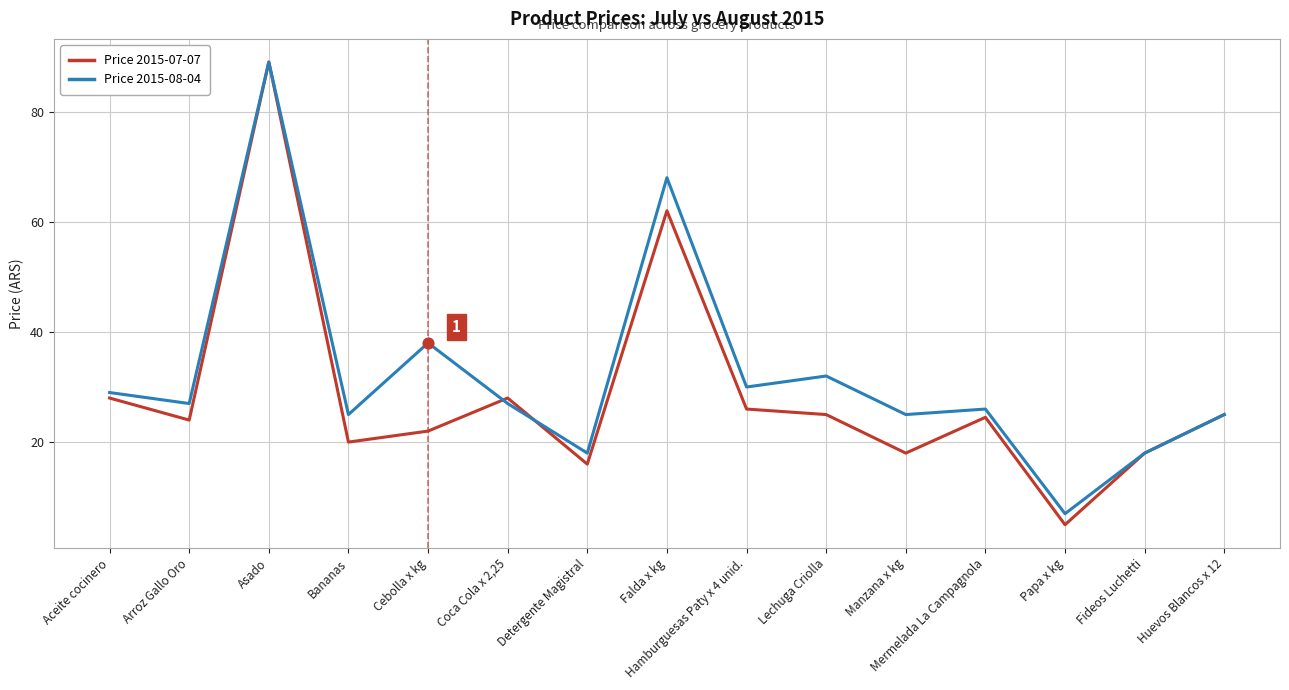

Which series has the largest total across all categories?

Price 2015-08-04